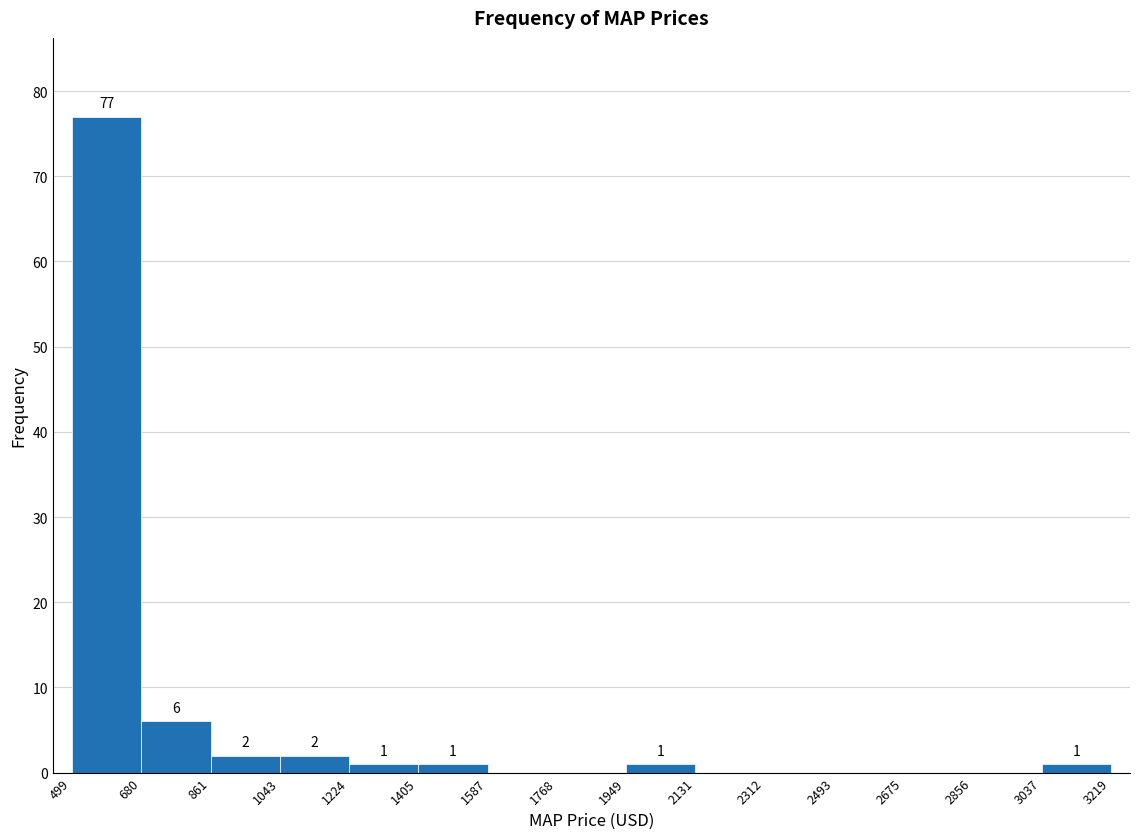

Over which range of the x-axis is the bar tallest?

499 to 680